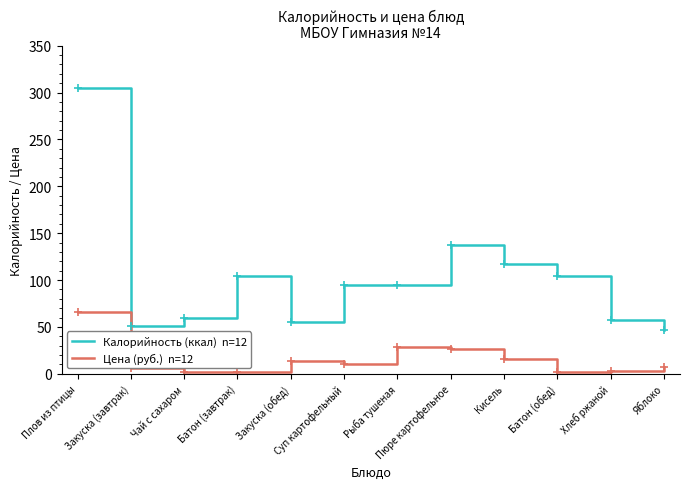

What is the spread (max minus min) of values at Яблоко?

39.6